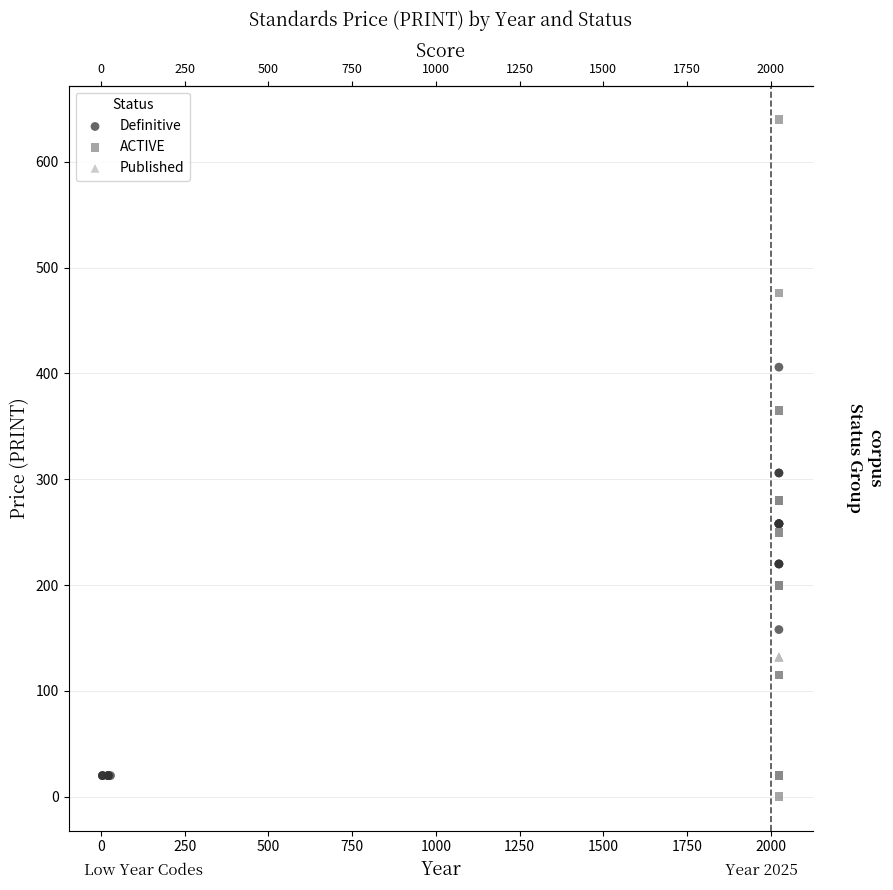

Which series reaches the minimum Y coordinate?

ACTIVE